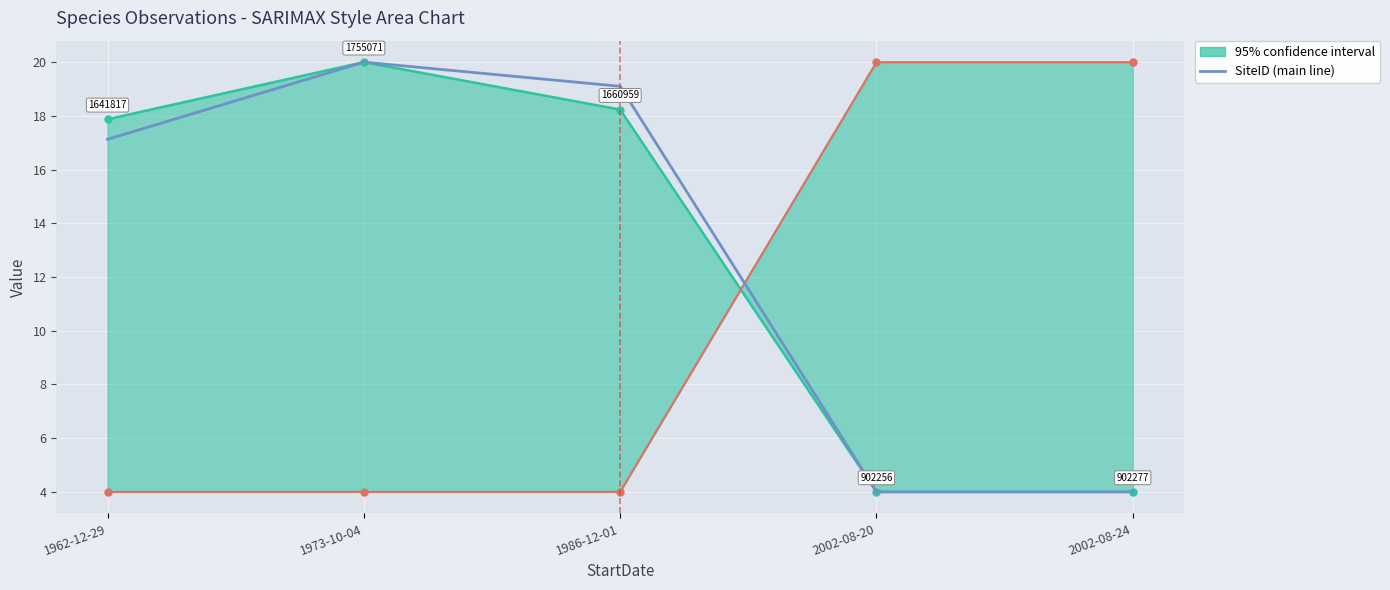

The value at 2002-08-24 is 4.0. True or false?

True